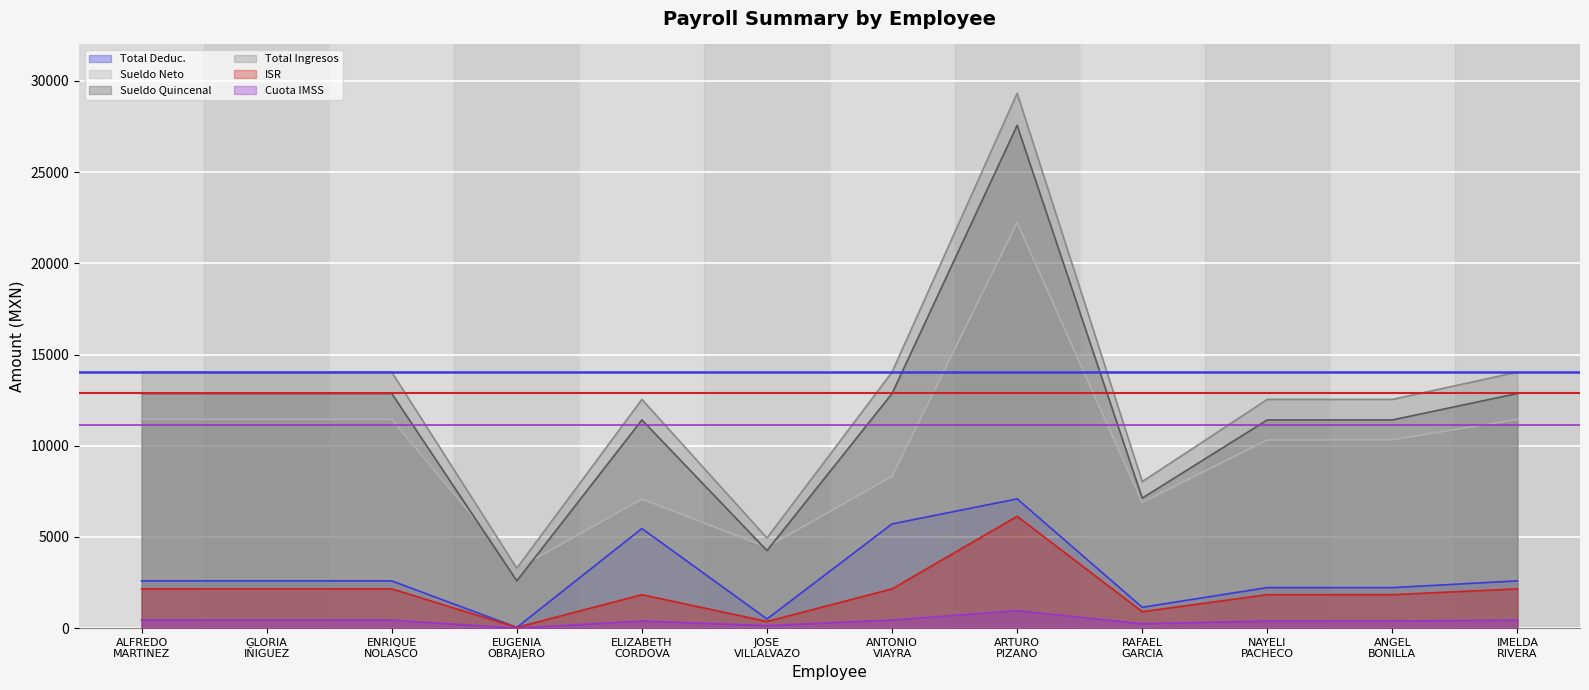

What is the lowest value of the Total Ingresos series?

3285.1